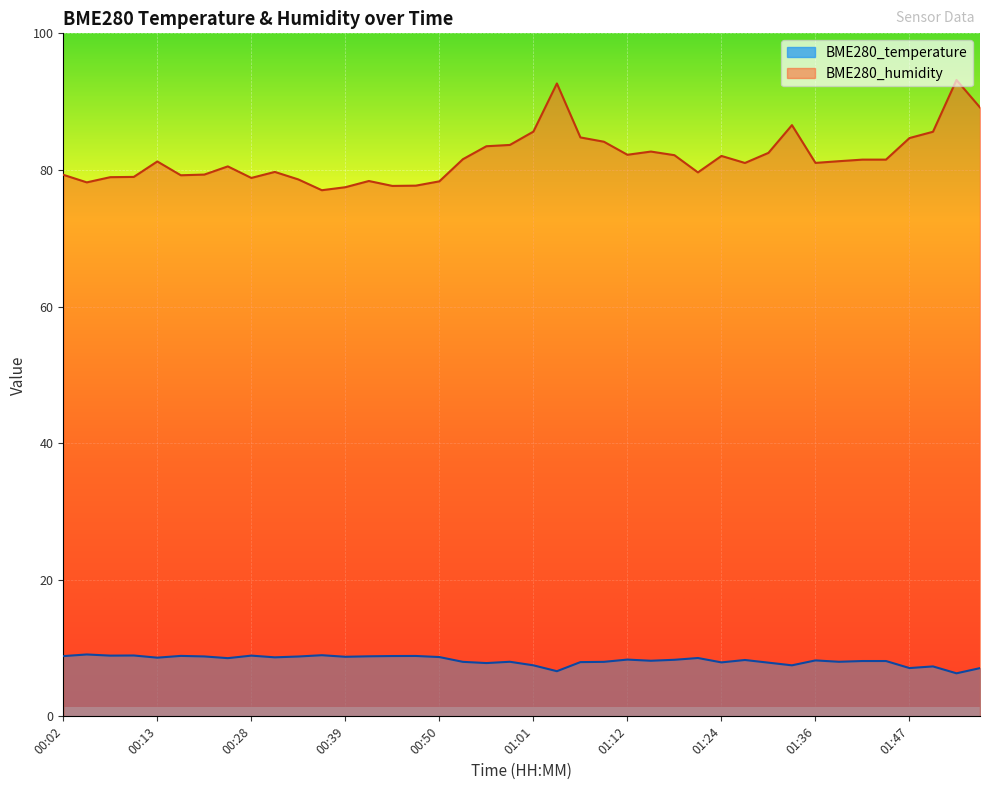

Rank the series at 00:36 from lowest to highest value.

BME280_temperature, BME280_humidity